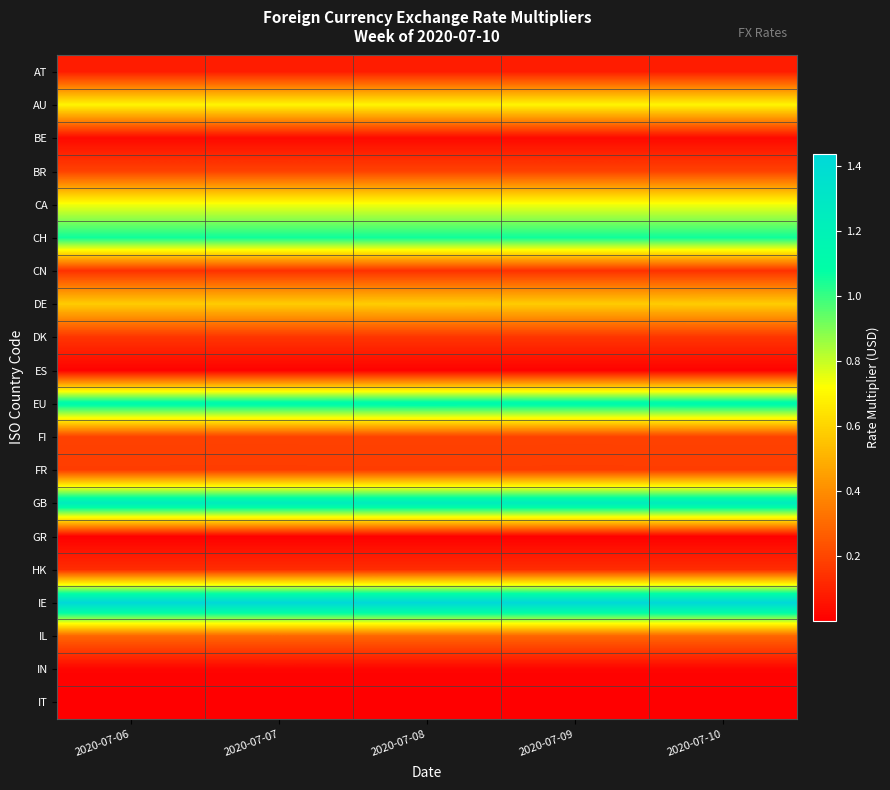

At 2020-07-08, list the series in order from smallest to largest.

IT, GR, ES, IN, BE, AT, HK, CN, DK, FR, BR, FI, IL, DE, AU, CA, CH, EU, GB, IE